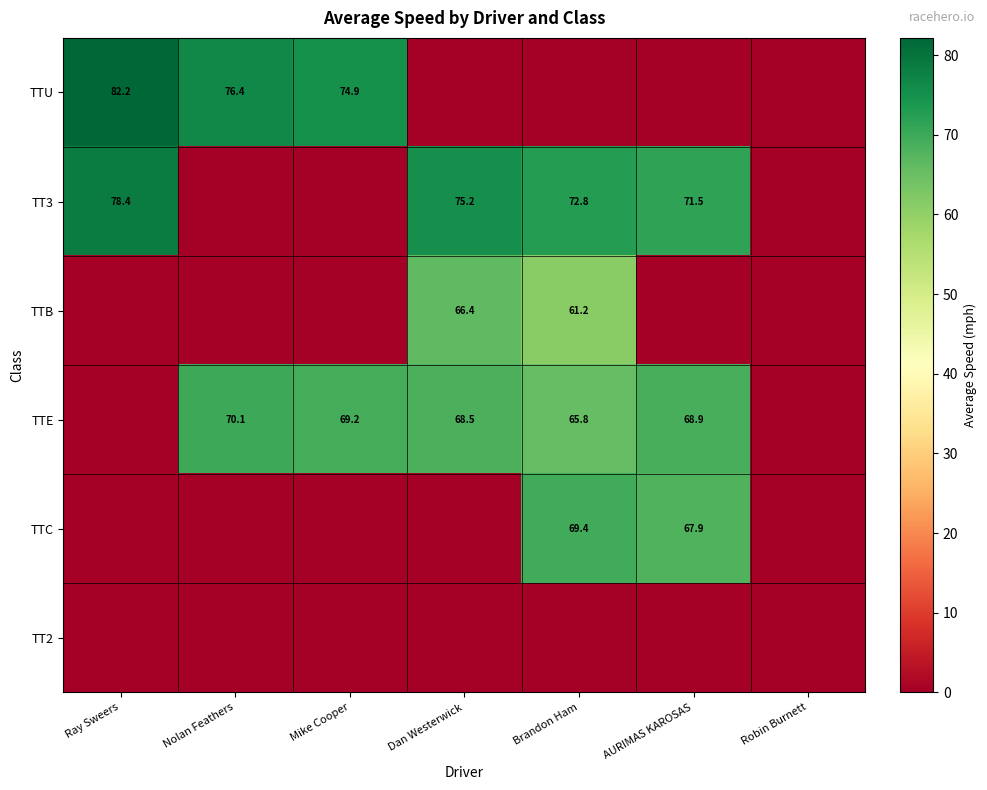

The TT3 series shows 75.2 at Dan Westerwick. True or false?

True